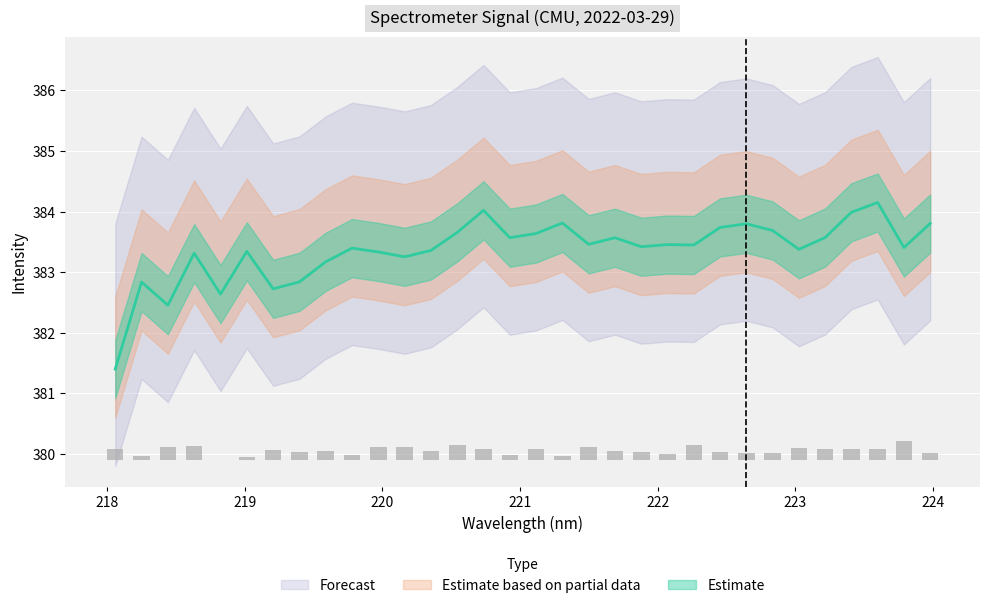

How many values exceed 383?

26